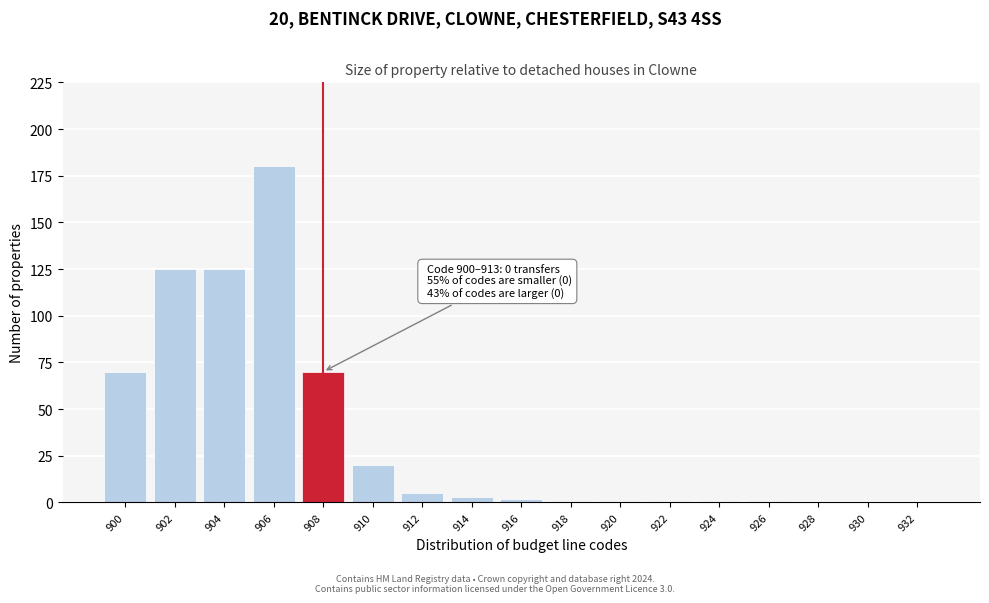

Reading right to left, extract all data points from this chart.

932=0	930=0	928=0	926=1	924=1	922=1	920=1	918=1	916=2	914=3	912=5	910=20	908=70	906=180	904=125	902=125	900=70